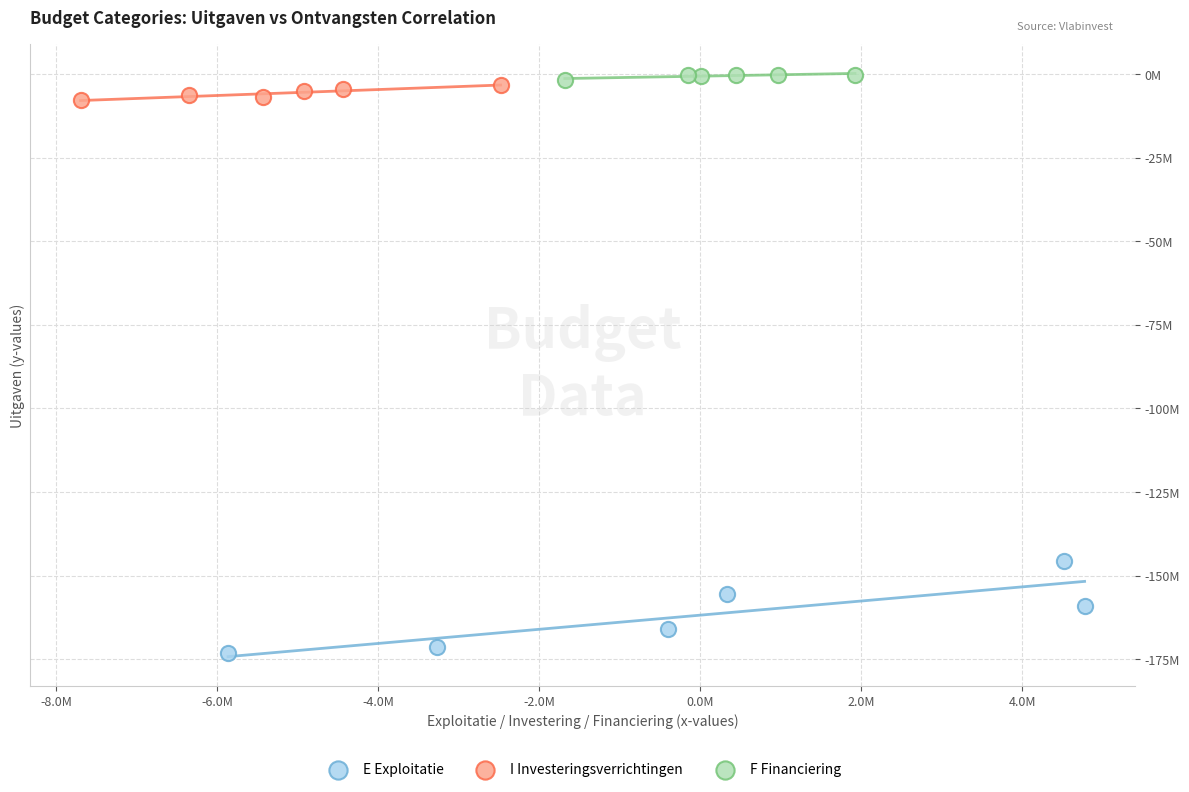

What are all the series names shown in the legend?

E Exploitatie, I Investeringsverrichtingen, F Financiering